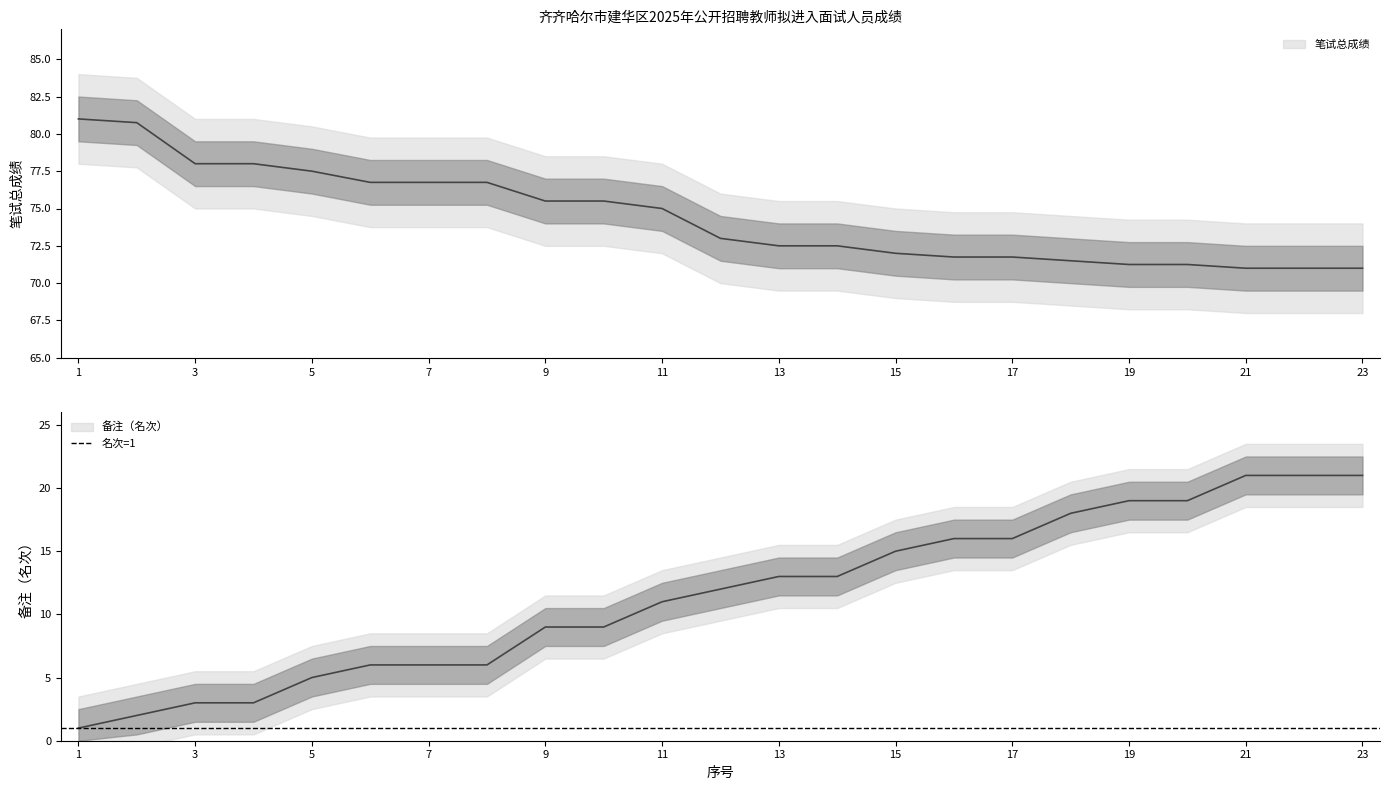

How many data points in 笔试总成绩 are less than 73?

11